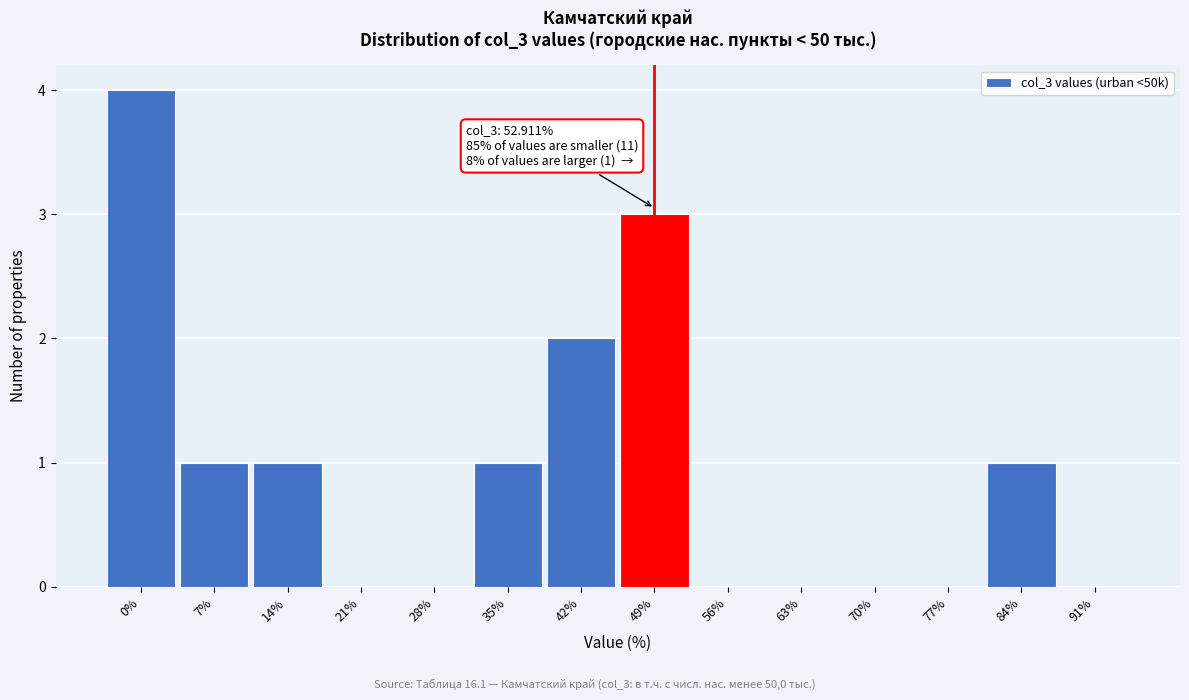

Reading left to right, extract all data points from this chart.

0%=4	7%=1	14%=1	21%=0	28%=0	35%=1	42%=2	49%=3	56%=0	63%=0	70%=0	77%=0	84%=1	91%=0